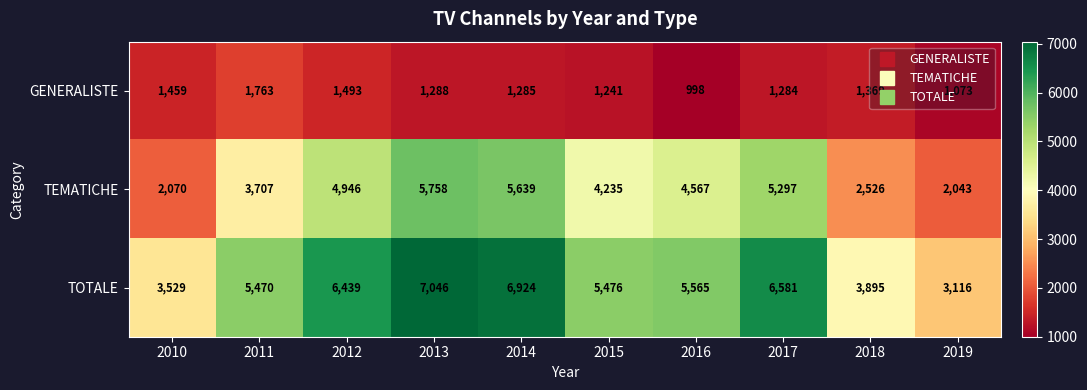

What is the highest value of the TOTALE series?

7046